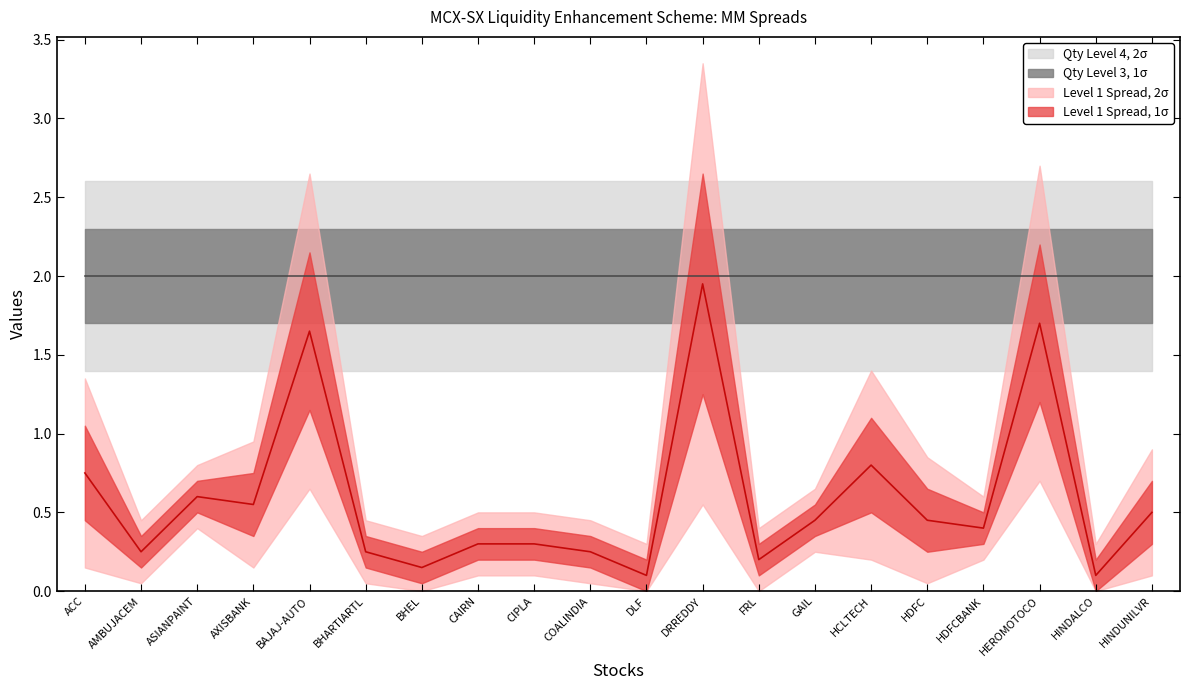

At which label does Qty Level 3 reach its peak?

ACC